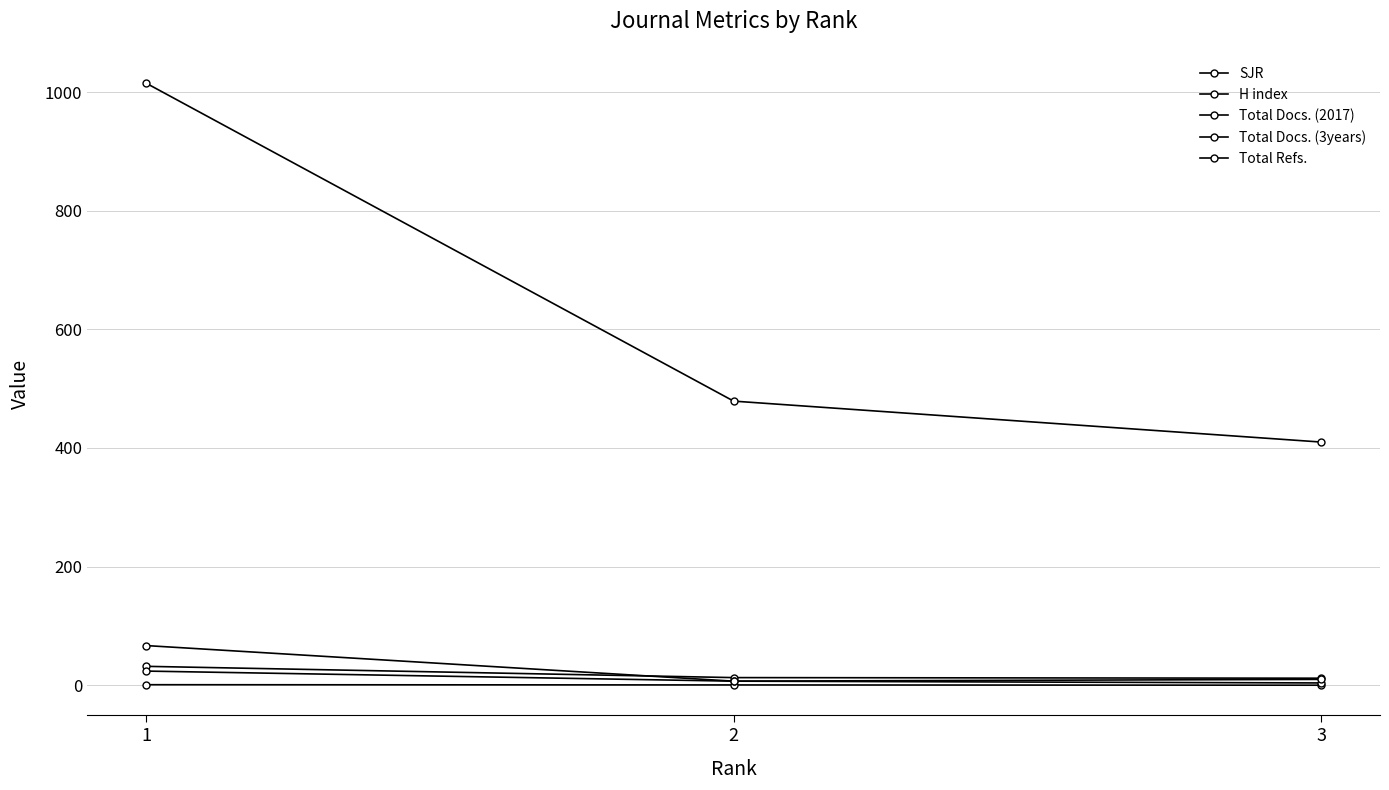

Which series has the largest total across all categories?

Total Refs.